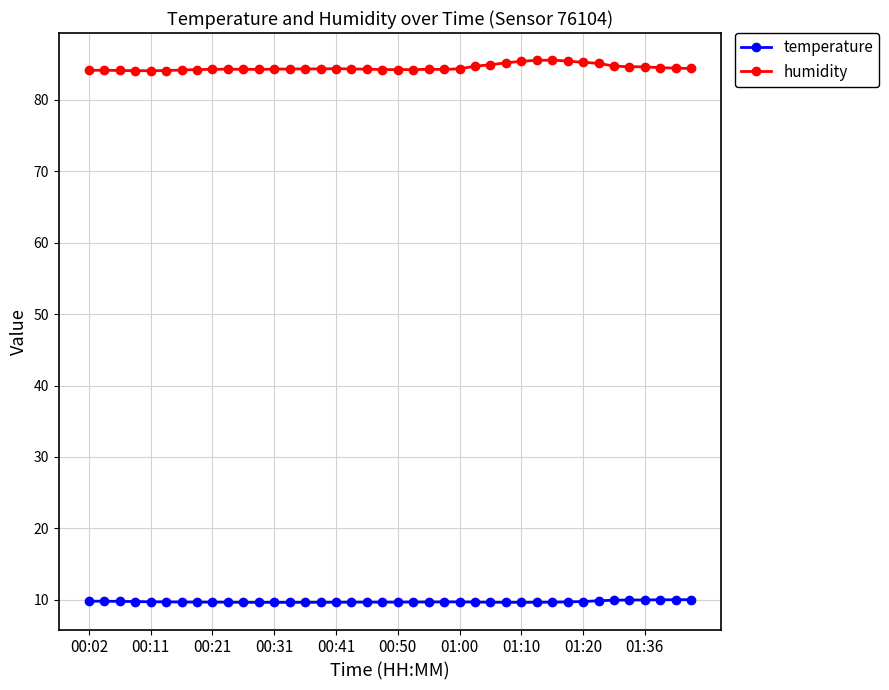

Which series has the widest spread of values?

humidity